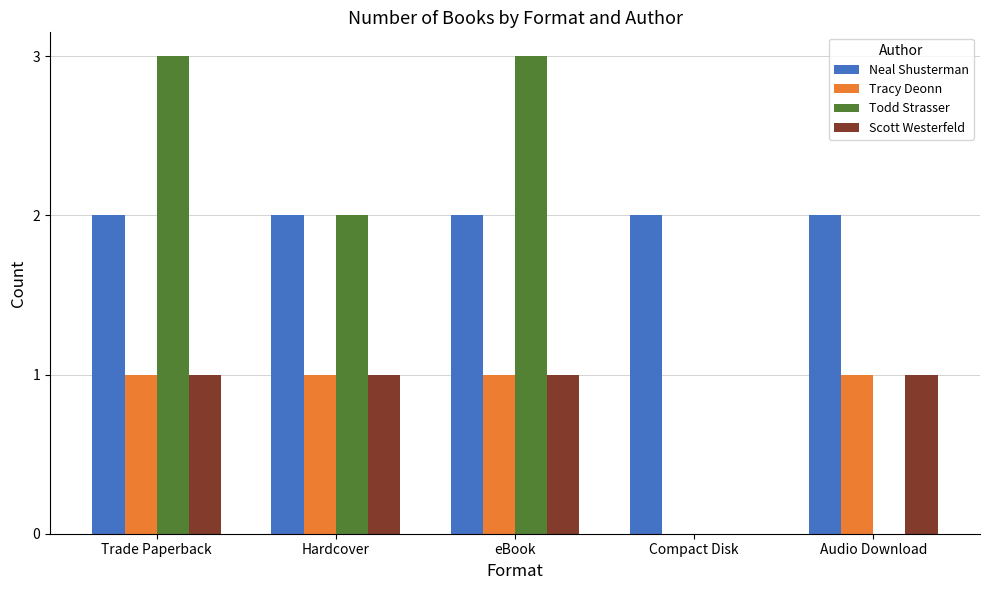

Reading right to left, what are all the values shown in this chart?

Neal Shusterman: 2	2	2	2	2
Tracy Deonn: 1	0	1	1	1
Todd Strasser: 0	0	3	2	3
Scott Westerfeld: 1	0	1	1	1